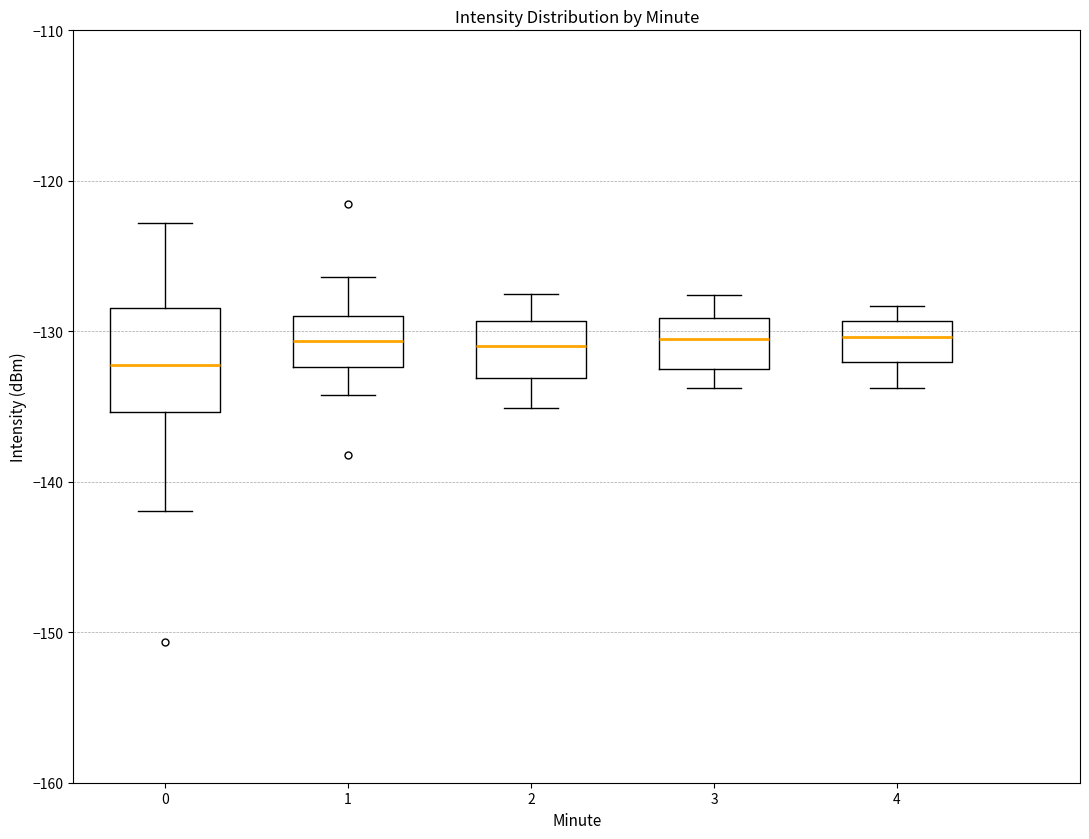

Comparing the boxes themselves (not the whiskers), which one is the tallest?

0